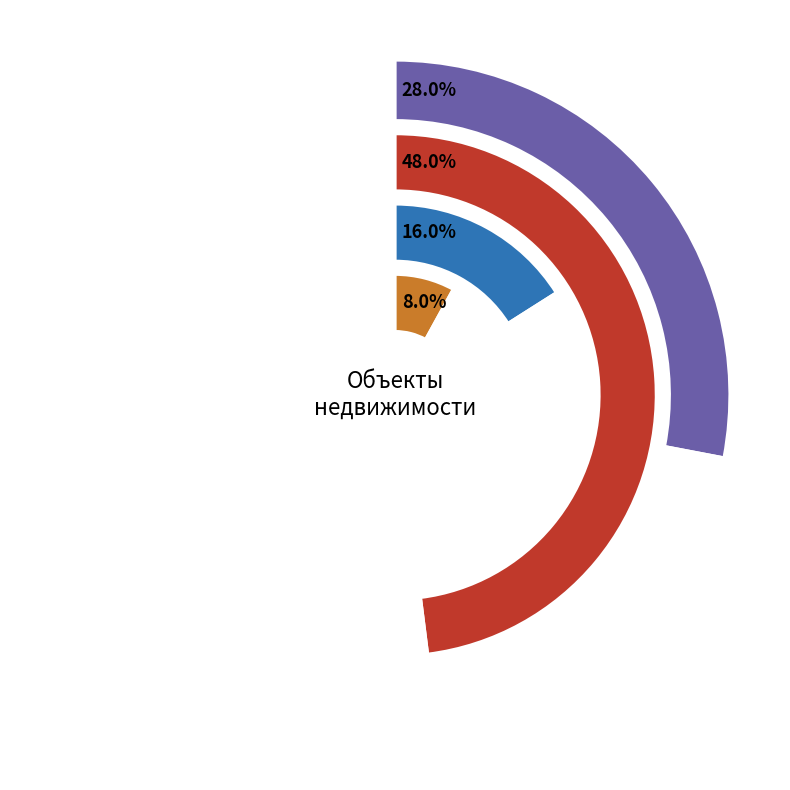

The гараж slice represents 8% of the pie. True or false?

True